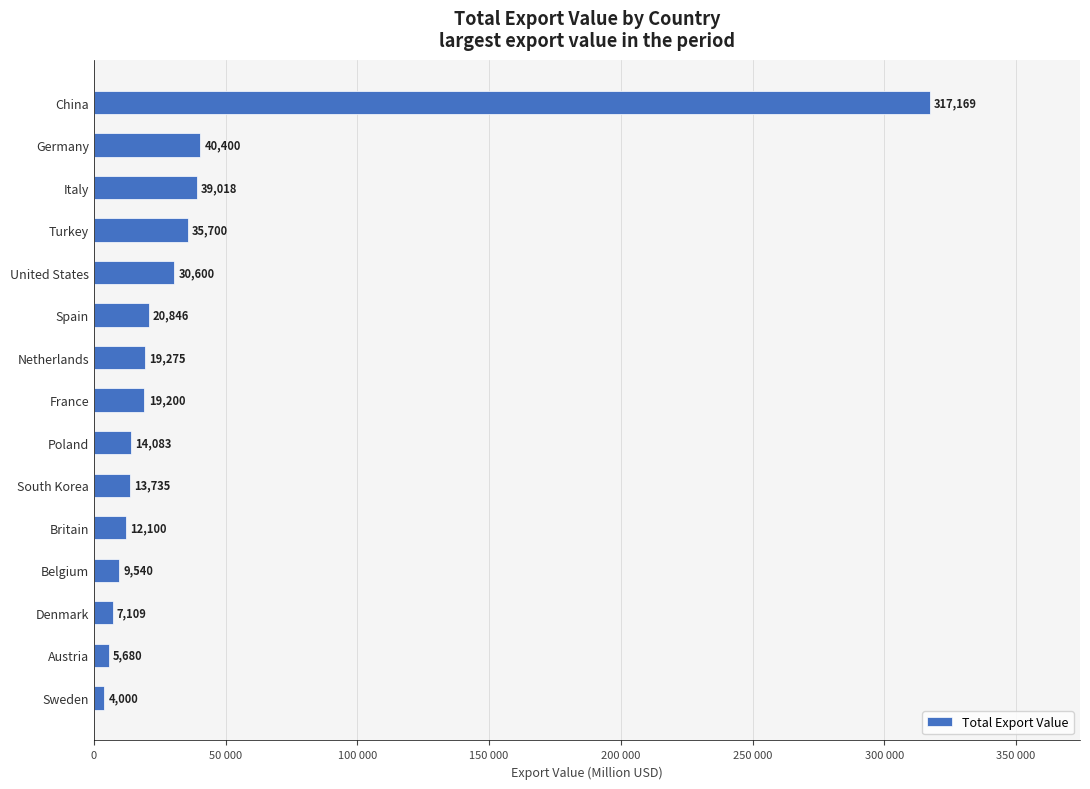

Are the bars horizontal?

Yes